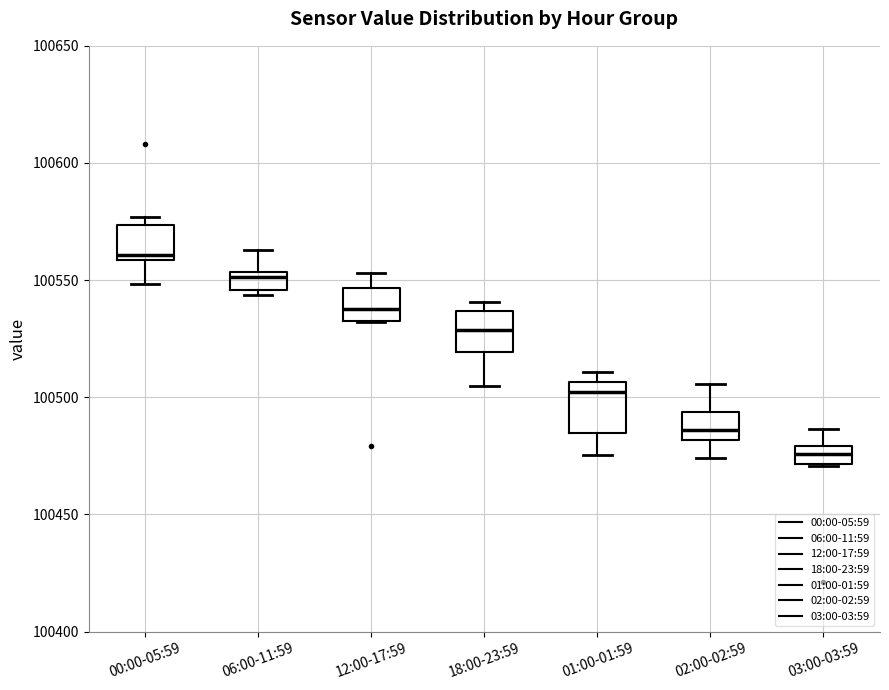

Which box's median line is the highest?

00:00-05:59